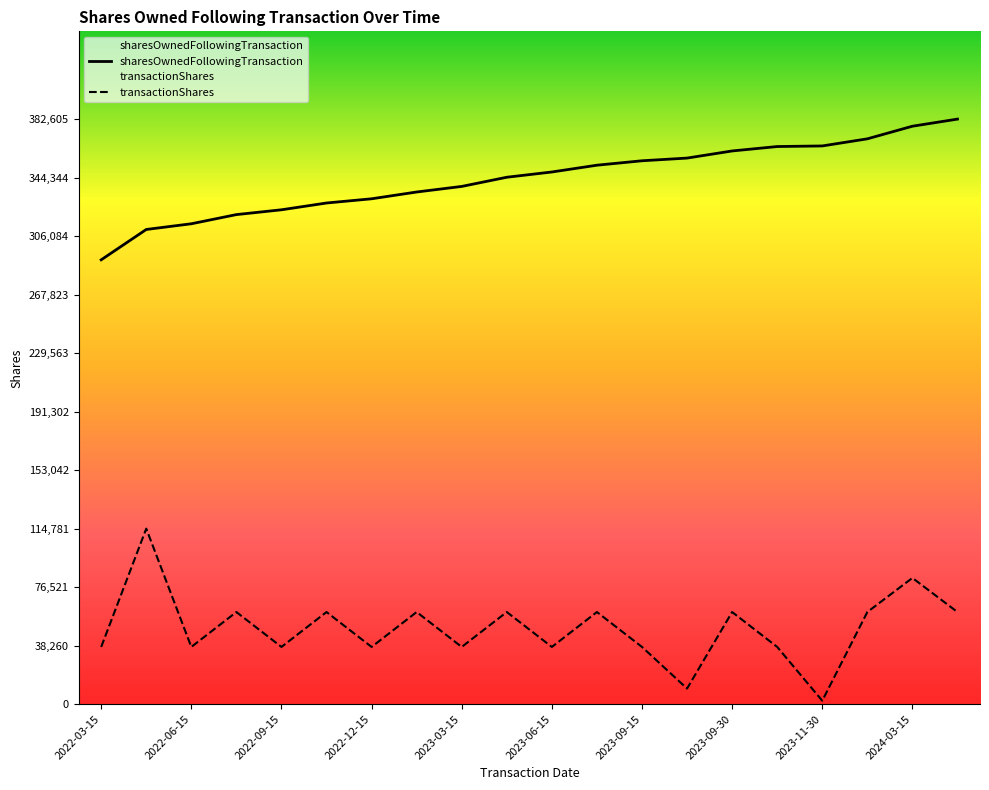

Which series has the largest total across all categories?

sharesOwnedFollowingTransaction